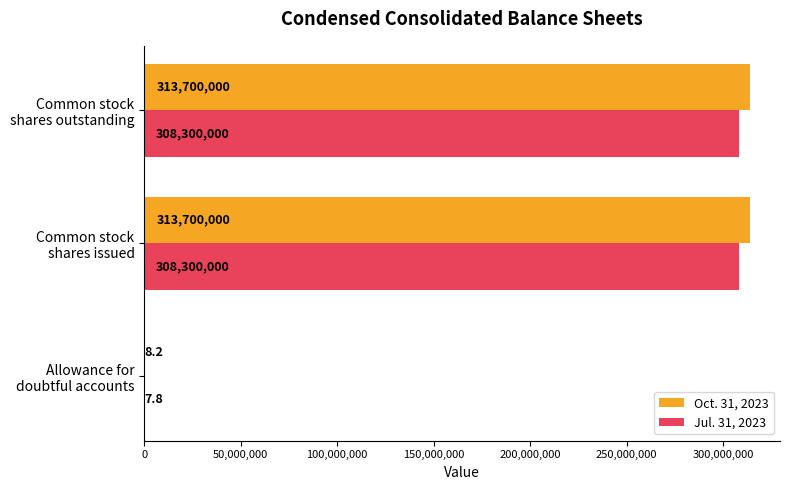

Which series has the largest total across all categories?

Oct. 31, 2023